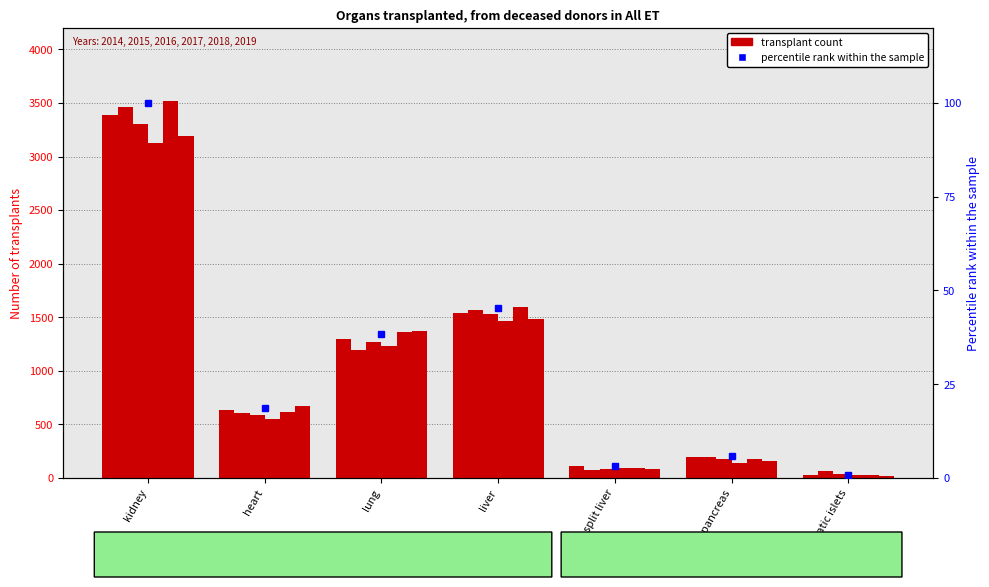

Count the number of categories in the chart.

7